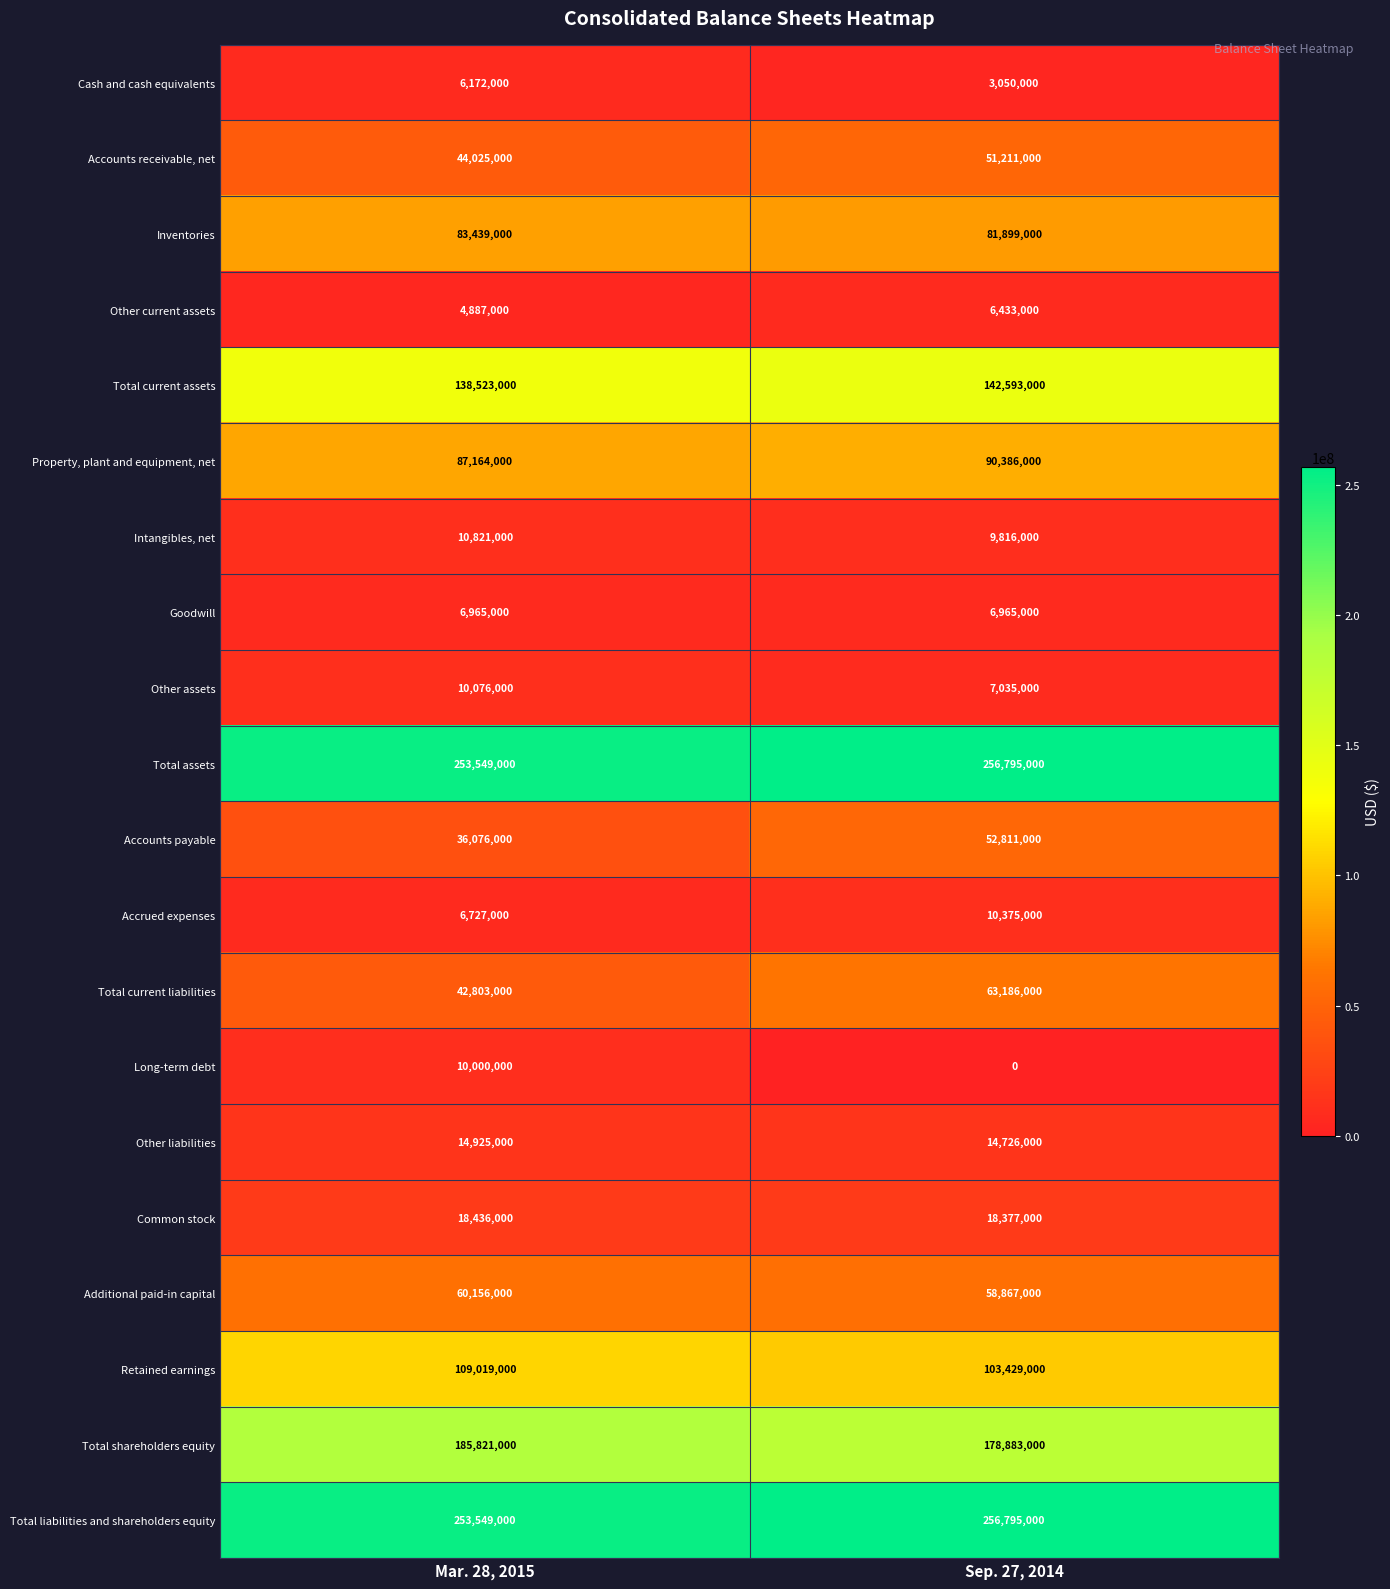

What is the maximum value for Other liabilities?

14925000